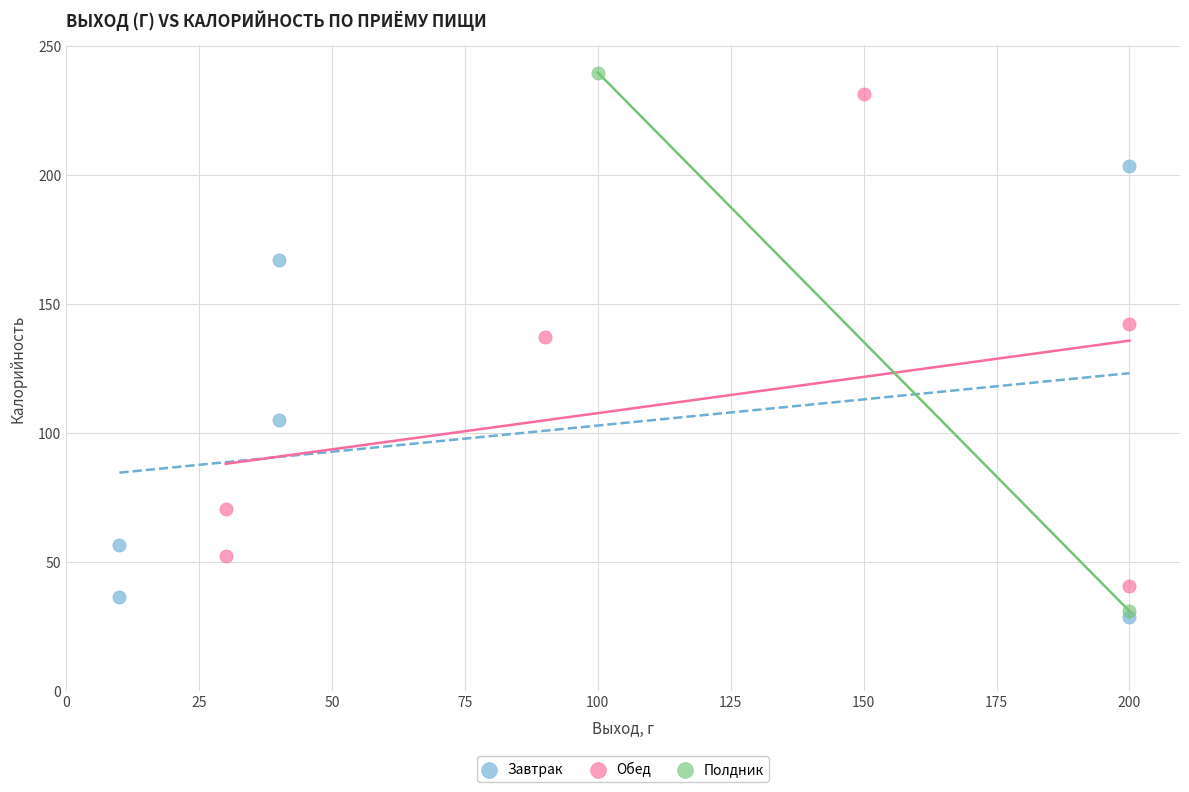

What are all the series names shown in the legend?

Завтрак, Обед, Полдник